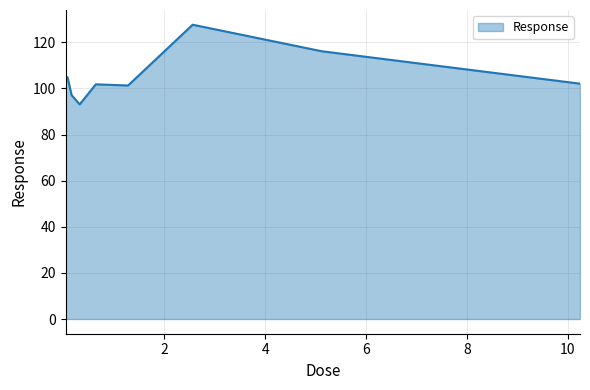

What is the greatest value displayed?

127.6